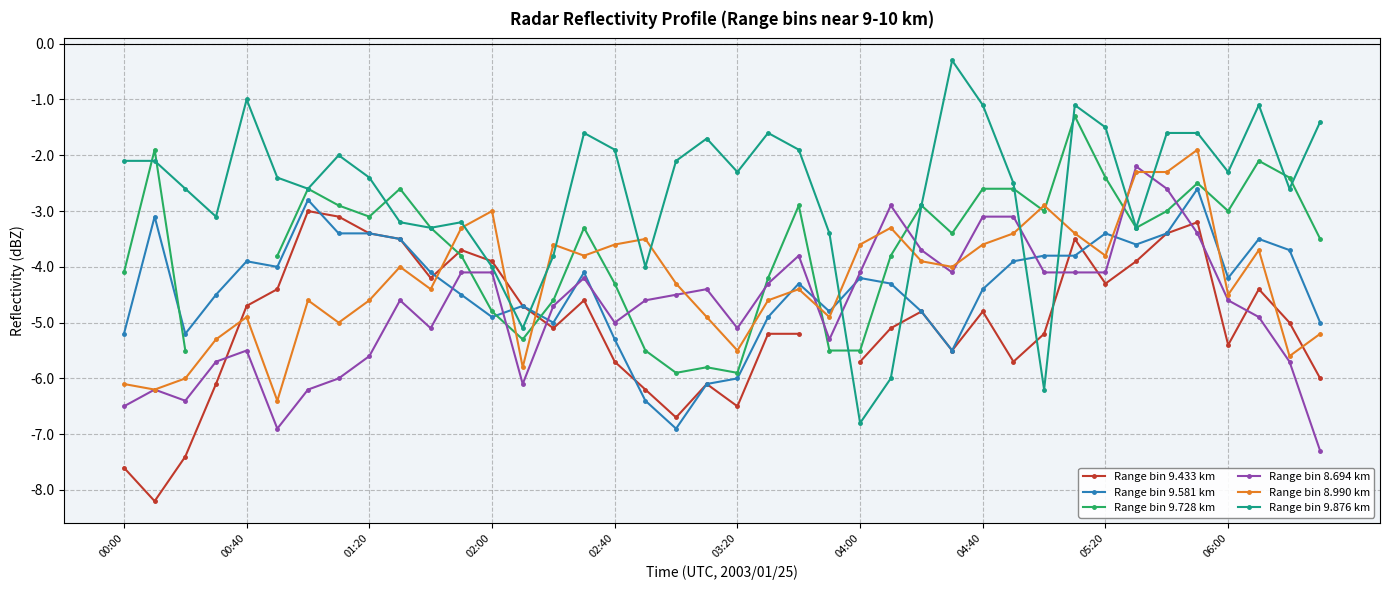

What is the sum of the Range bin 9.581 km values at 30 and 17?

-10.2